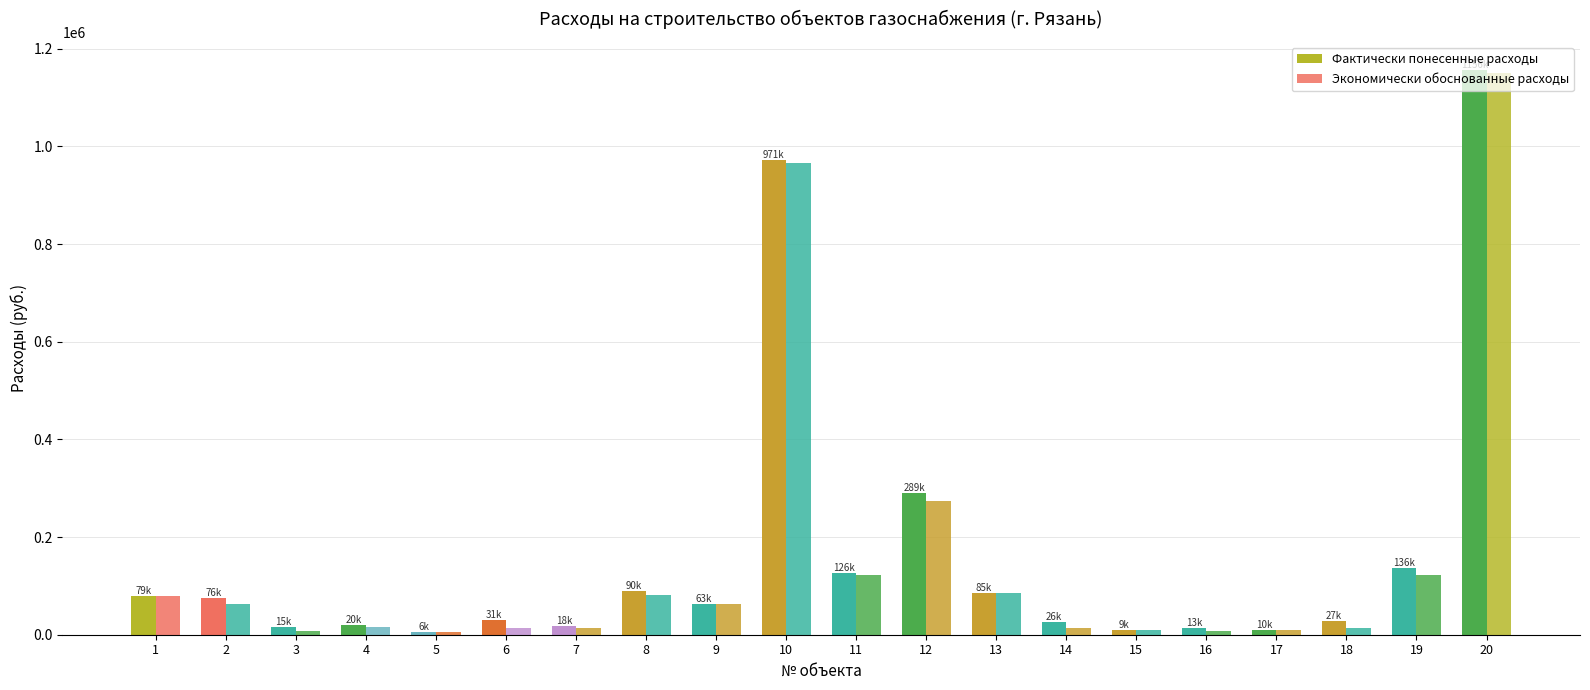

How many bars are there in each group?

2